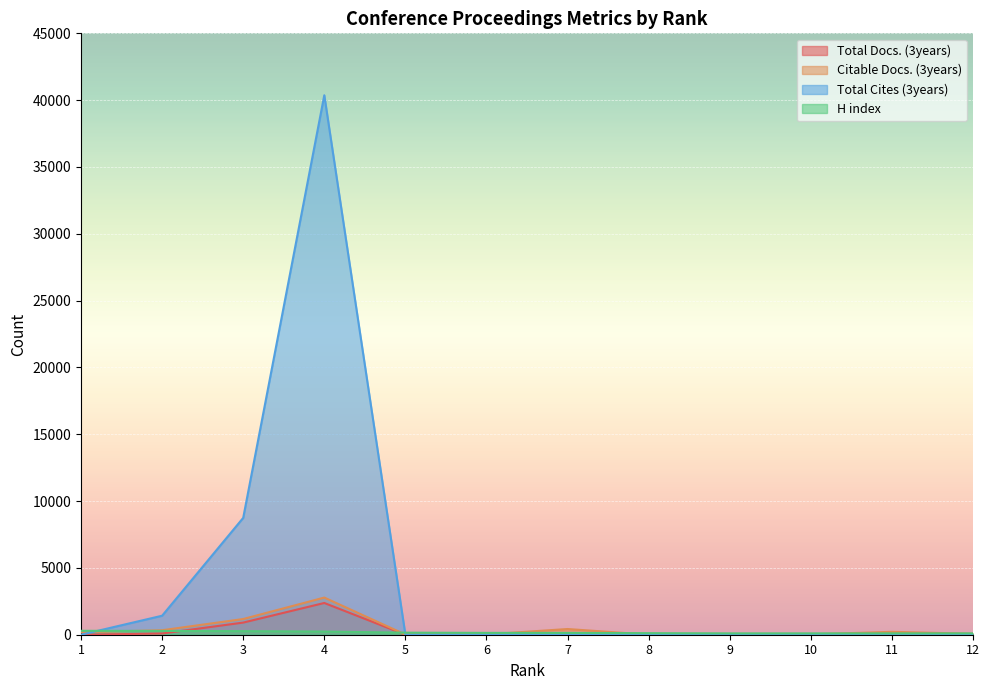

What is the approximate value of H index at 12?

100